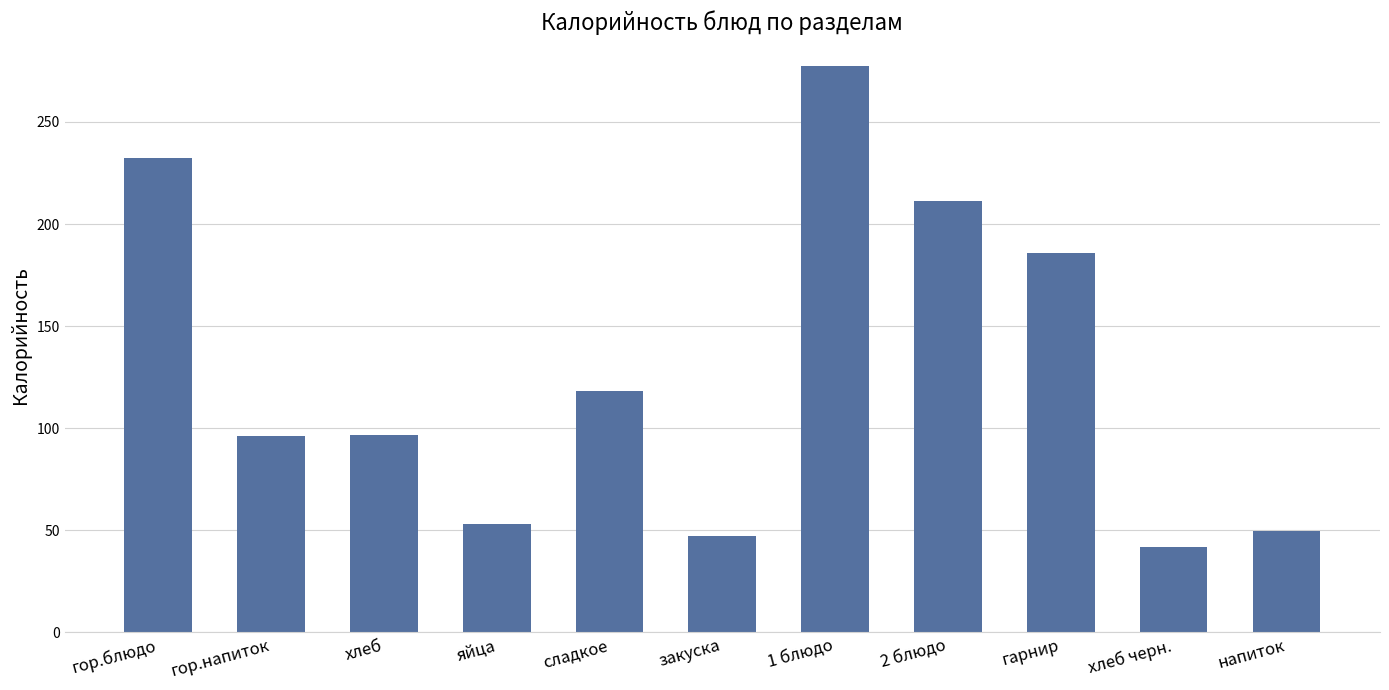

What is the difference between the maximum and minimum values?

235.1